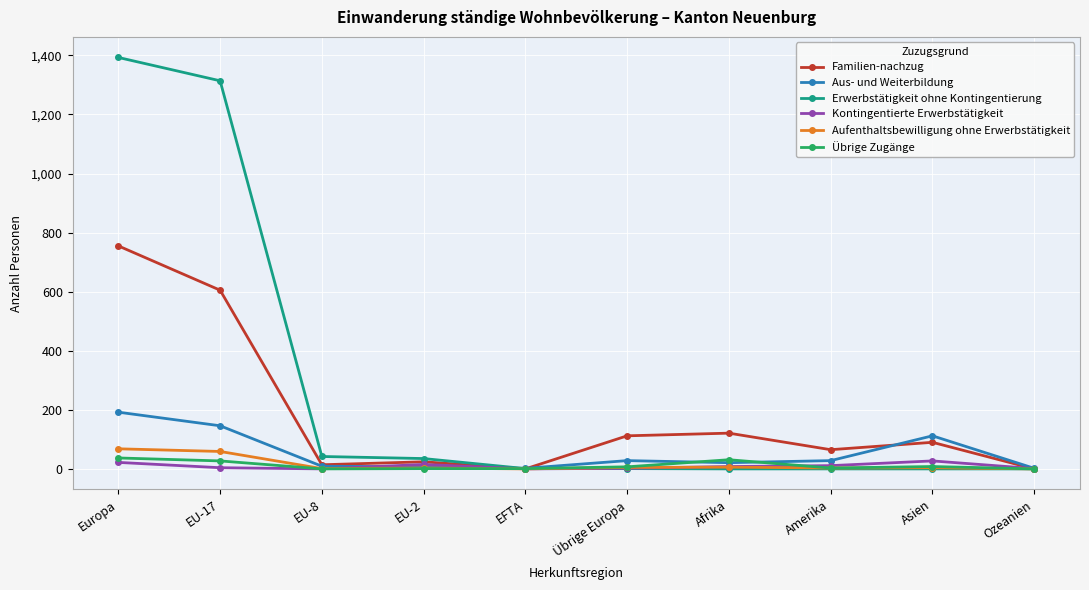

At which label does Aus- und Weiterbildung reach its peak?

Europa